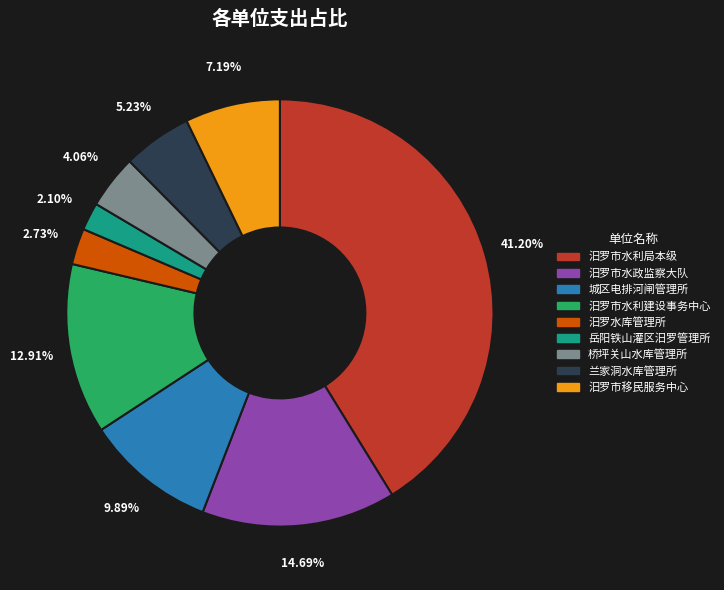

Rank the categories by value from highest to lowest.

汨罗市水利局本级, 汨罗市水政监察大队, 汨罗市水利建设事务中心, 城区电排河闸管理所, 汨罗市移民服务中心, 兰家洞水库管理所, 桥坪关山水库管理所, 汨罗水库管理所, 岳阳铁山灌区汨罗管理所